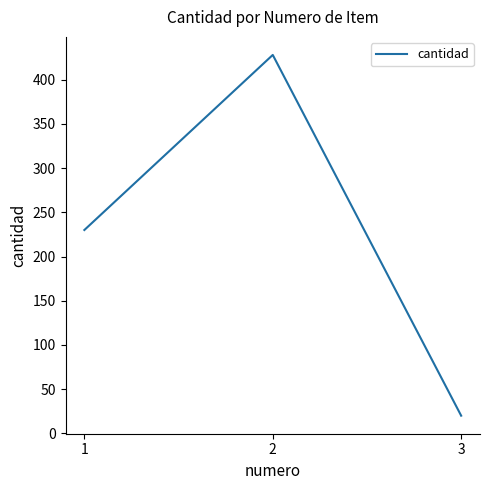

Count the number of categories in the chart.

3